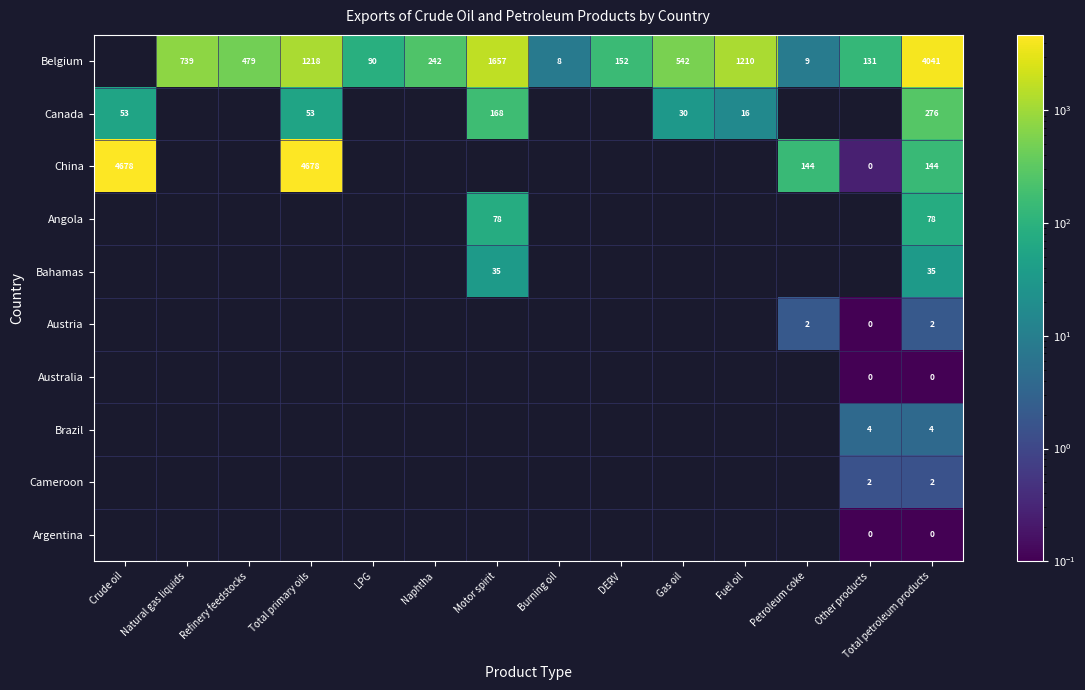

Is the value of Bahamas at Total petroleum products greater than the value of Brazil at Crude oil?

No